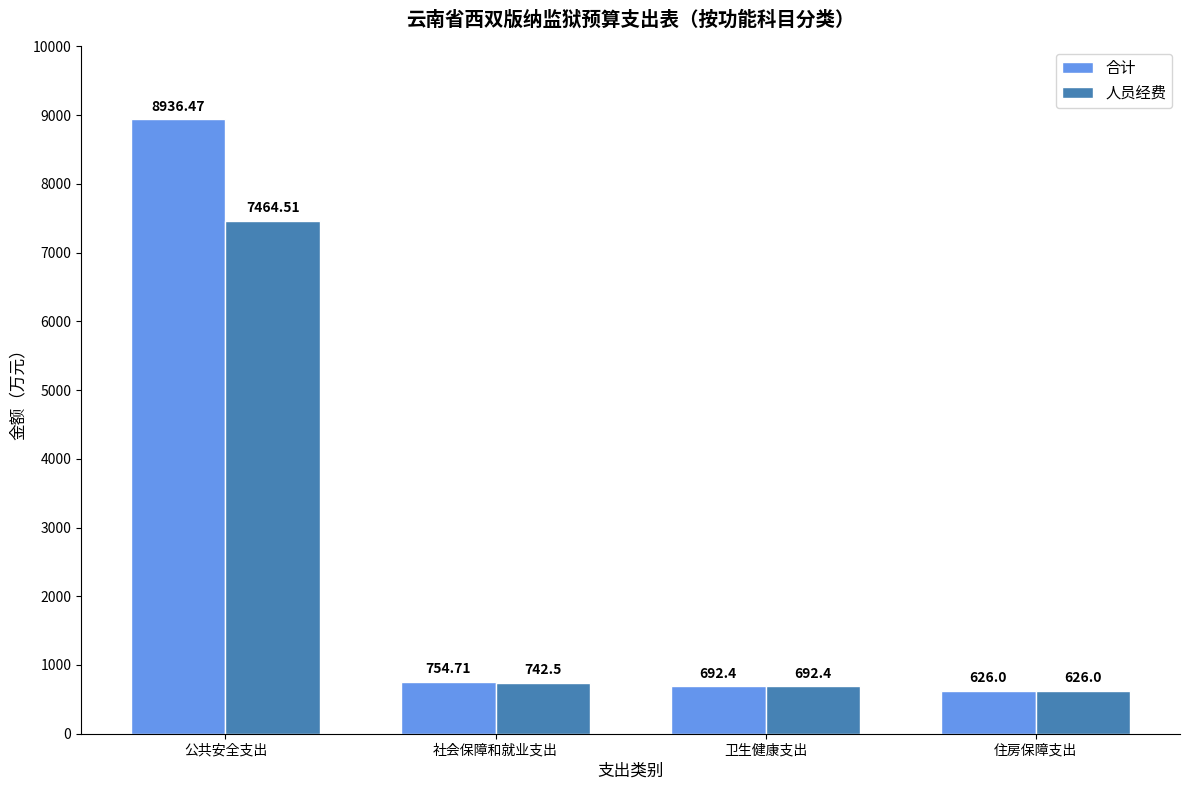

How many distinct data groups are displayed?

2